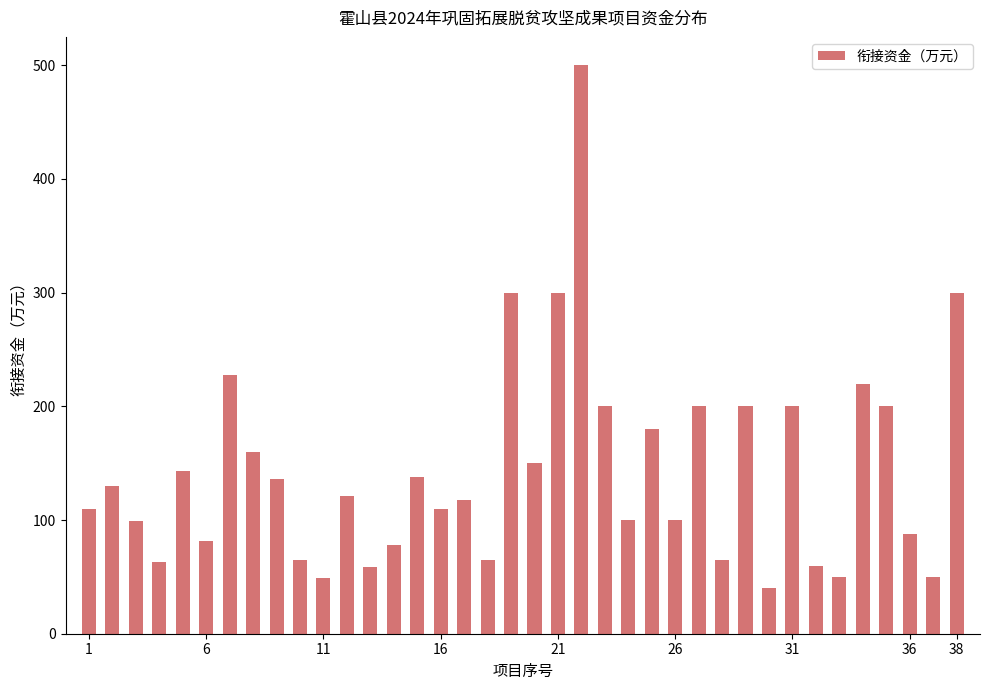

What is the minimum value shown in the chart?

40.0